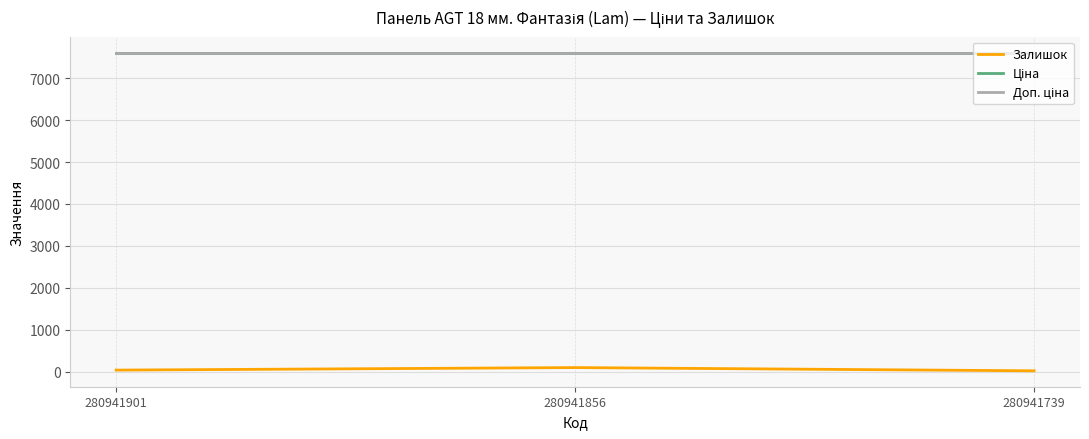

Reading right to left, extract all data points from this chart.

Залишок: 280941739=24.0	280941856=101.0	280941901=41.0
Ціна: 280941739=7607.2	280941856=7607.2	280941901=7607.2
Доп. ціна: 280941739=7607.2	280941856=7607.2	280941901=7607.2